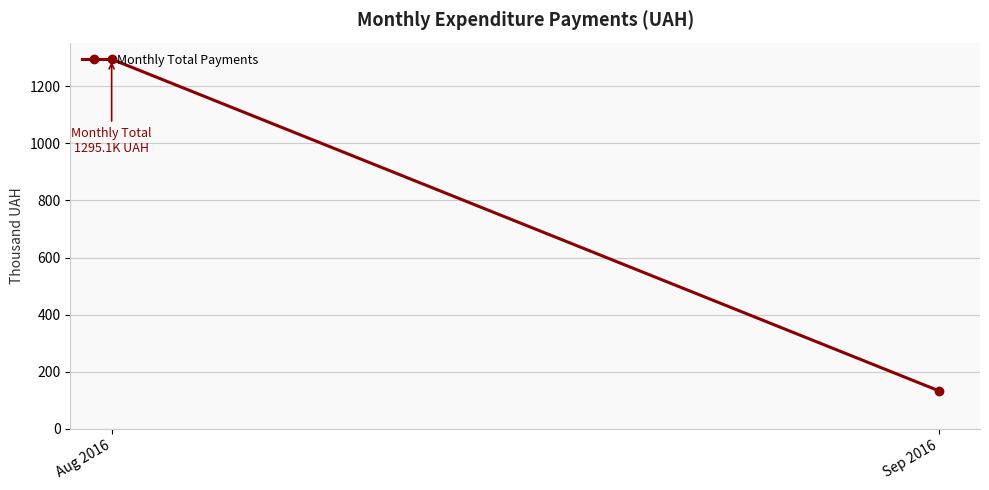

Rank the categories by value from lowest to highest.

Sep 2016, Aug 2016